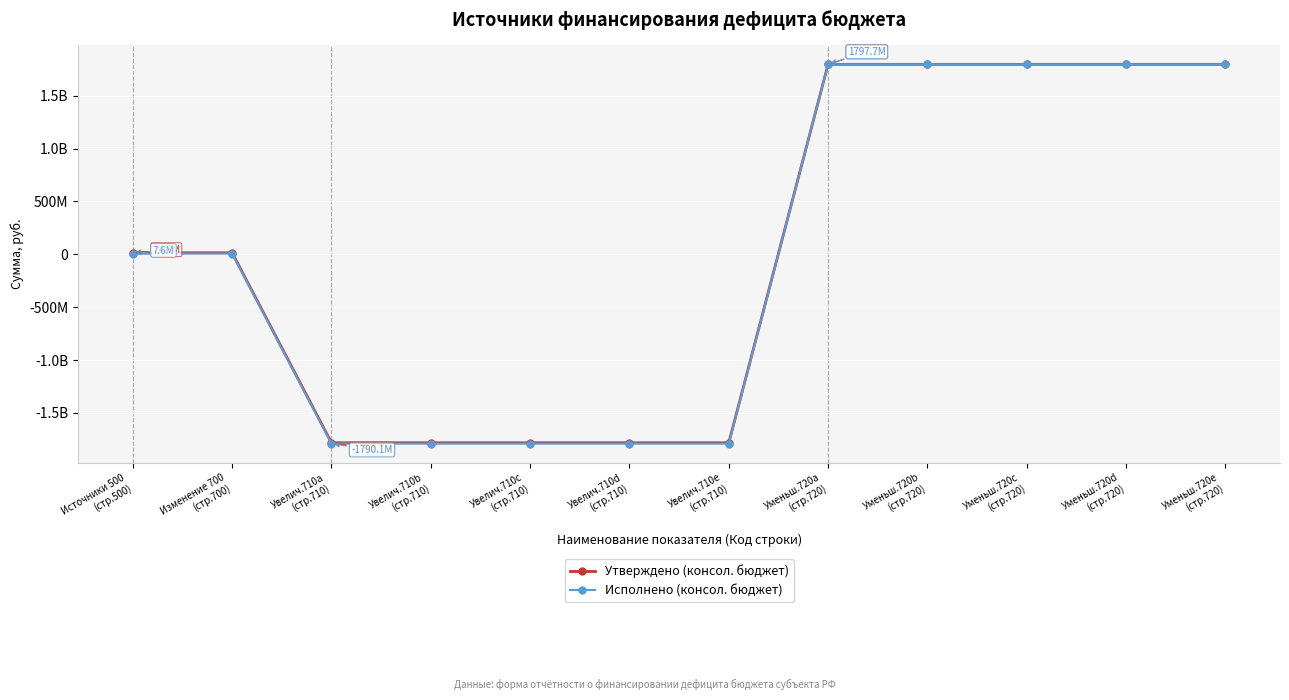

Does the chart have visible grid lines?

Yes